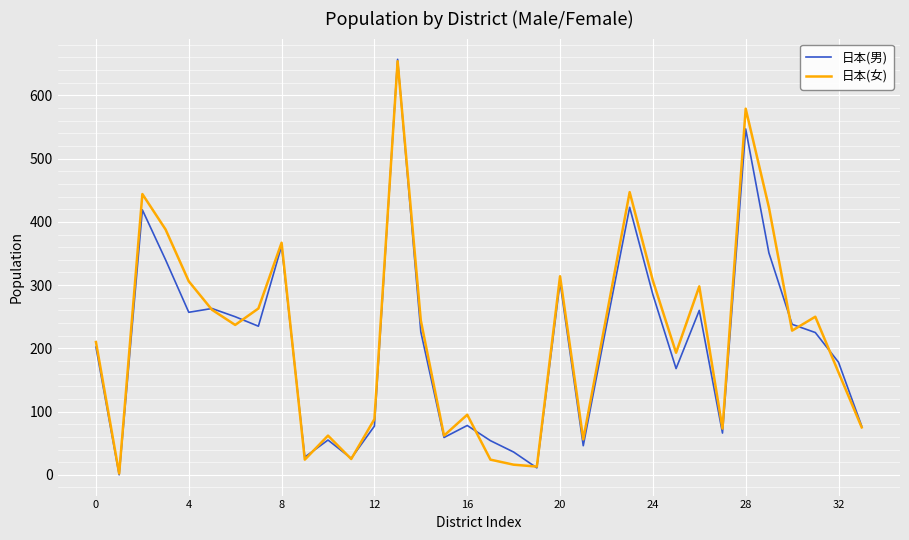

What is the label of the 18th point from the left?

17